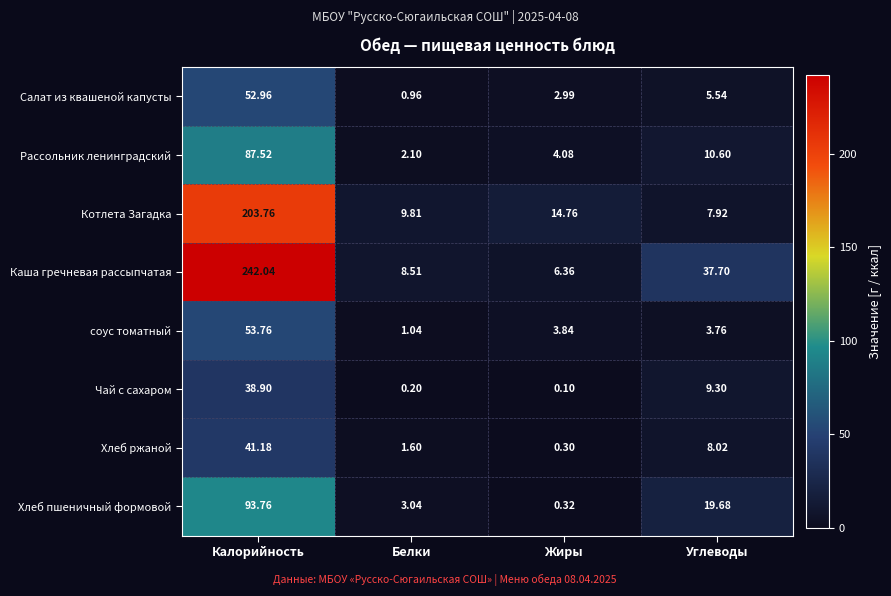

Which series has the widest spread of values?

Каша гречневая рассыпчатая